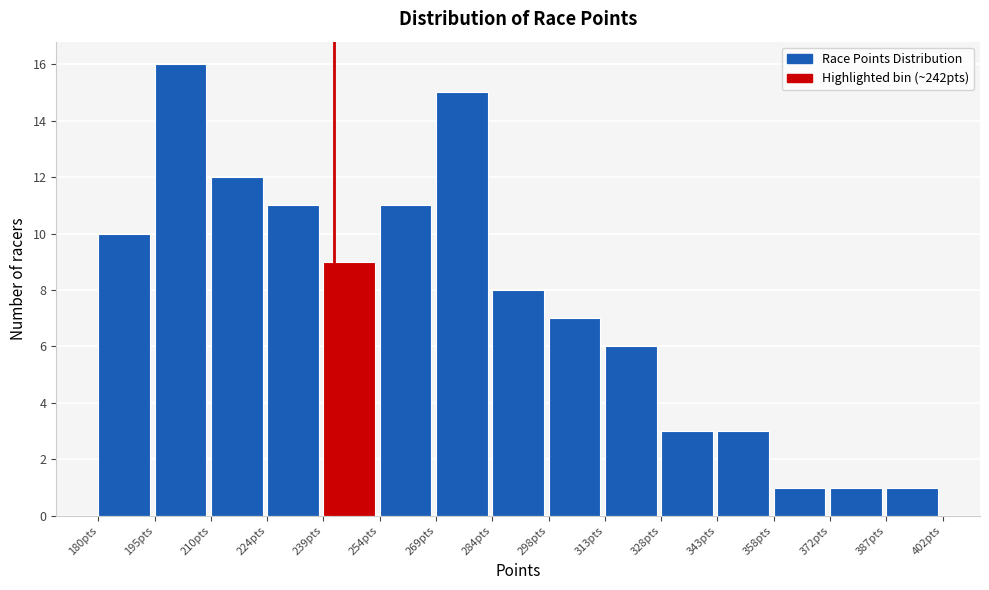

Over which range of the x-axis is the bar tallest?

196 to 210